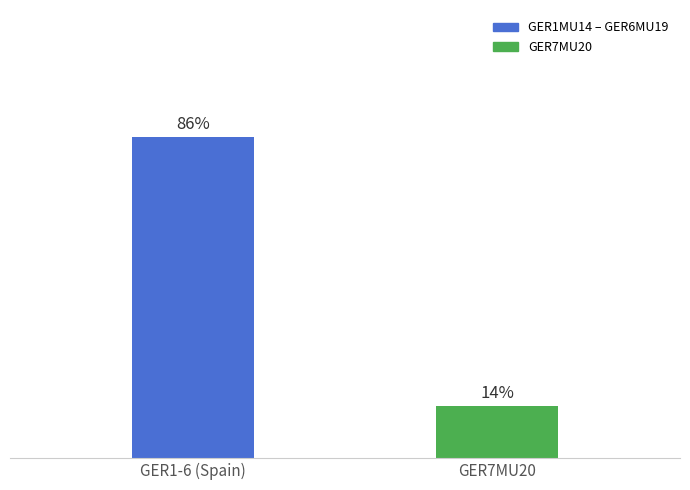

Which has a higher value, GER7MU20 or GER1-6 (Spain)?

GER1-6 (Spain)